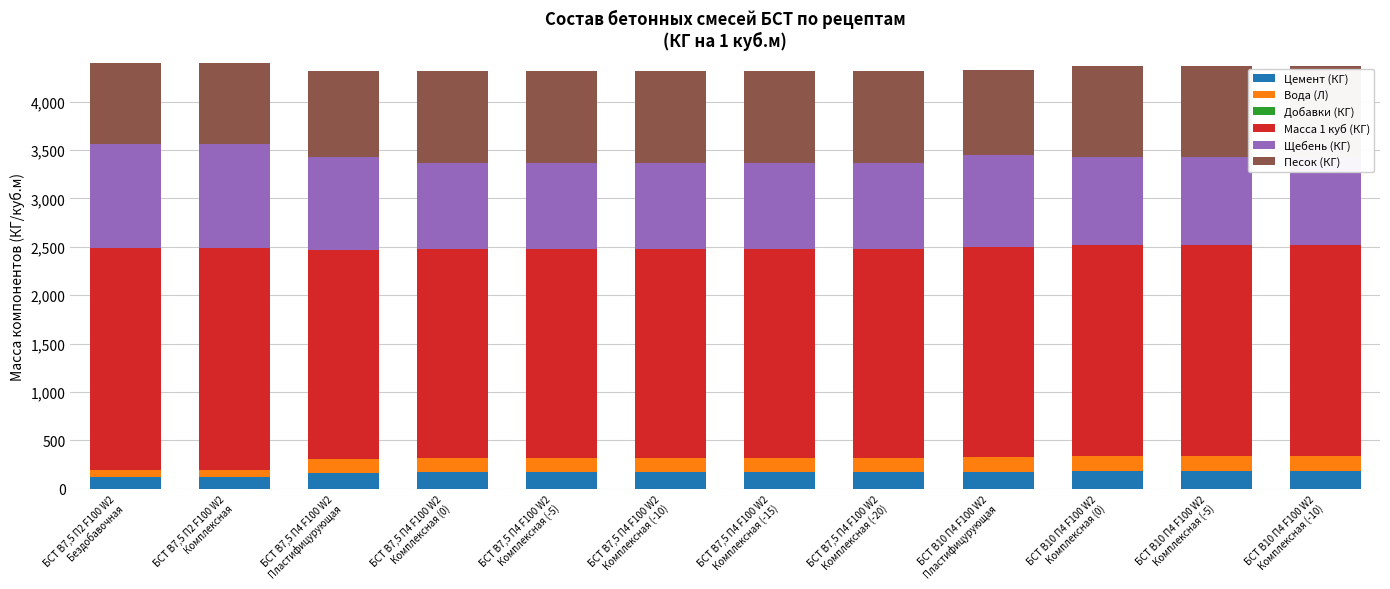

At which category is the sum across all series the highest?

БСТ В7,5 П2 F100 W2
Комплексная